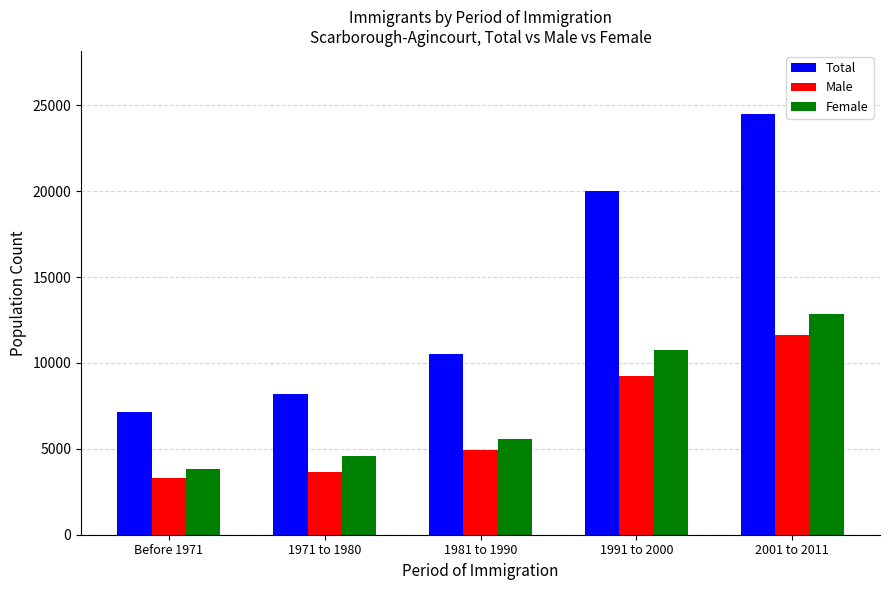

How many bars are there in total?

15